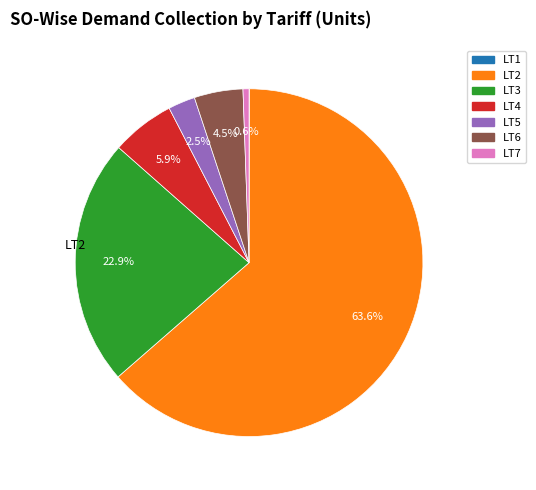

What is the total percentage of LT3 and LT4?

28.8%